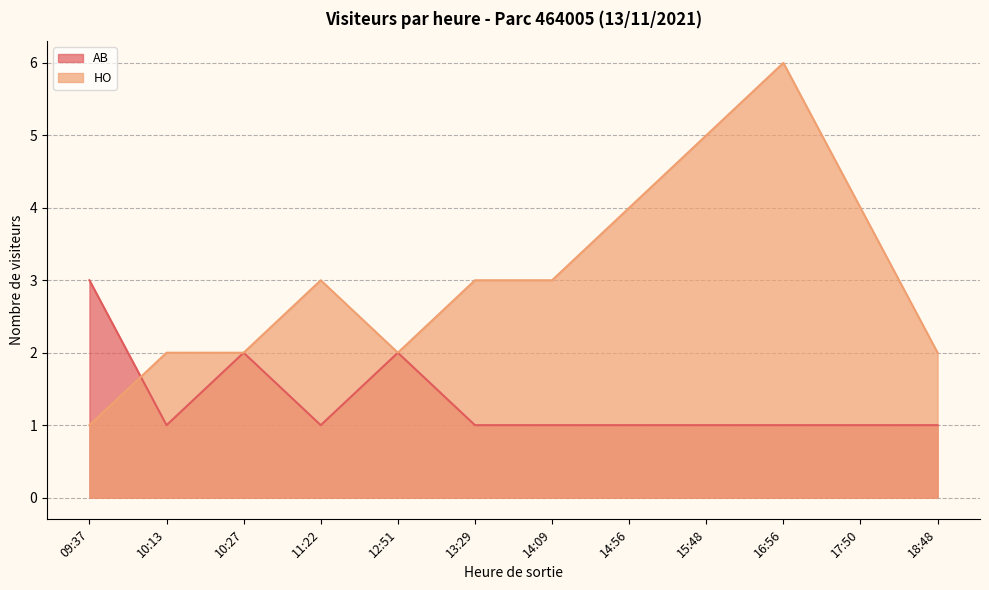

Which series has the widest spread of values?

HO